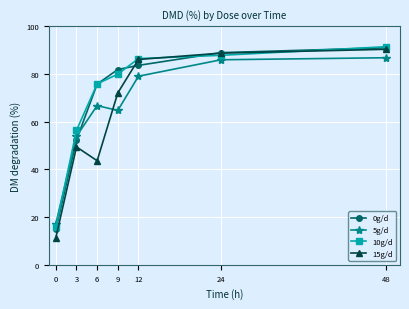

How many intersections are there between 15g/d and 10g/d?

2